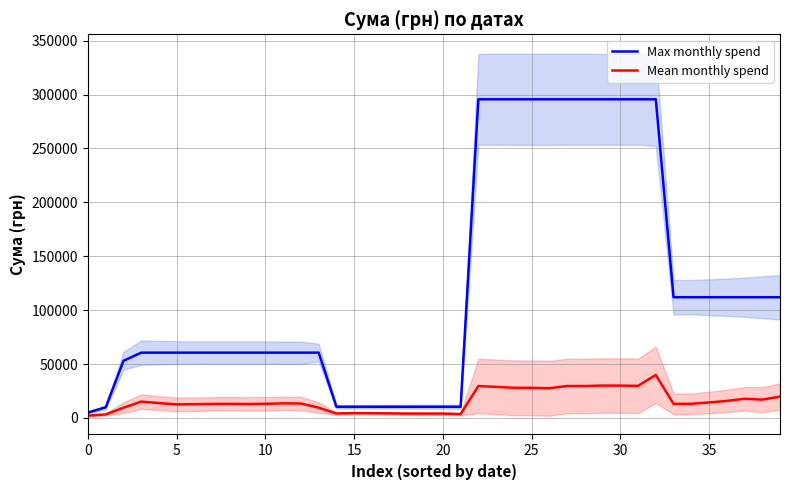

What is the value of the Max monthly spend point at the 8th from the left?

60564.6